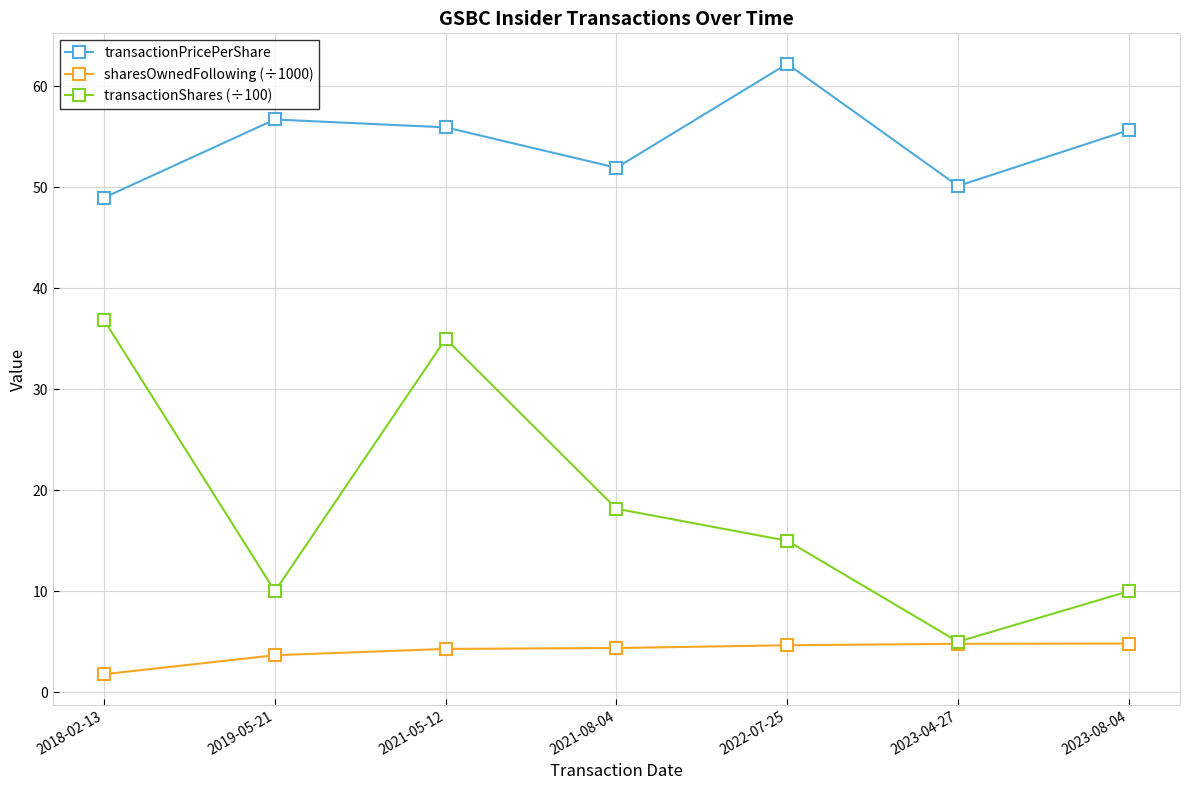

Which series has the widest spread of values?

transactionShares (÷100)